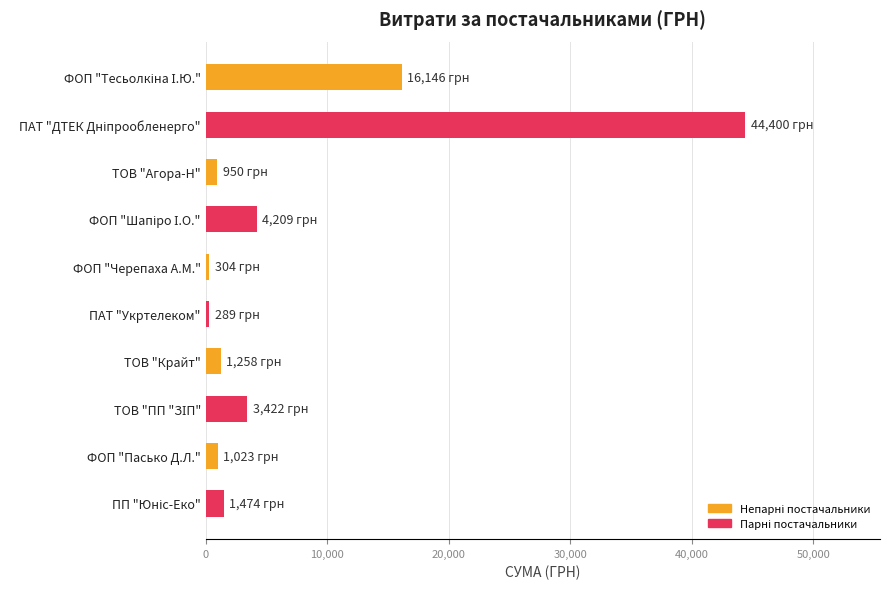

What is the sum of all values?

73475.4